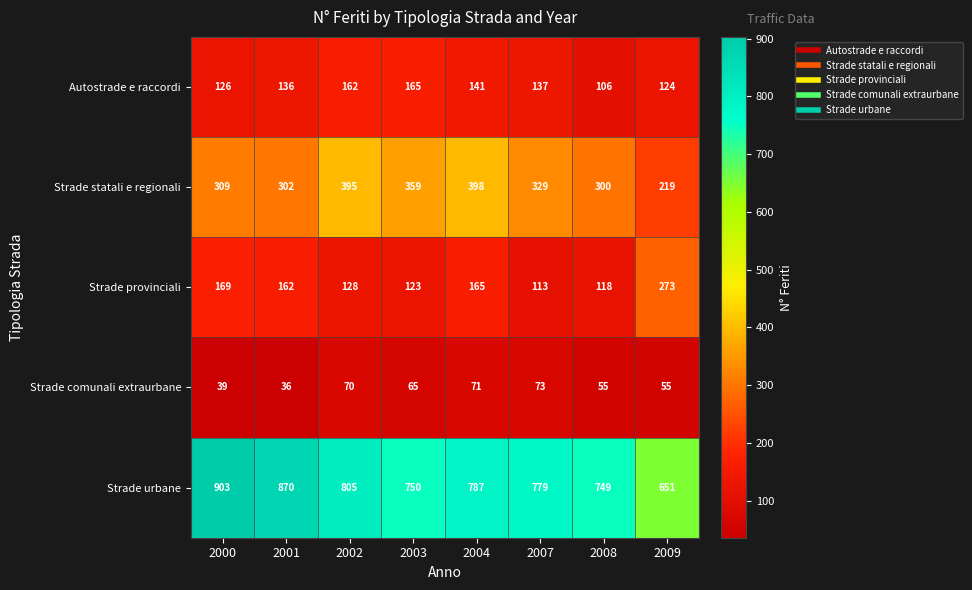

At 2003, list the series in order from largest to smallest.

Strade urbane, Strade statali e regionali, Autostrade e raccordi, Strade provinciali, Strade comunali extraurbane